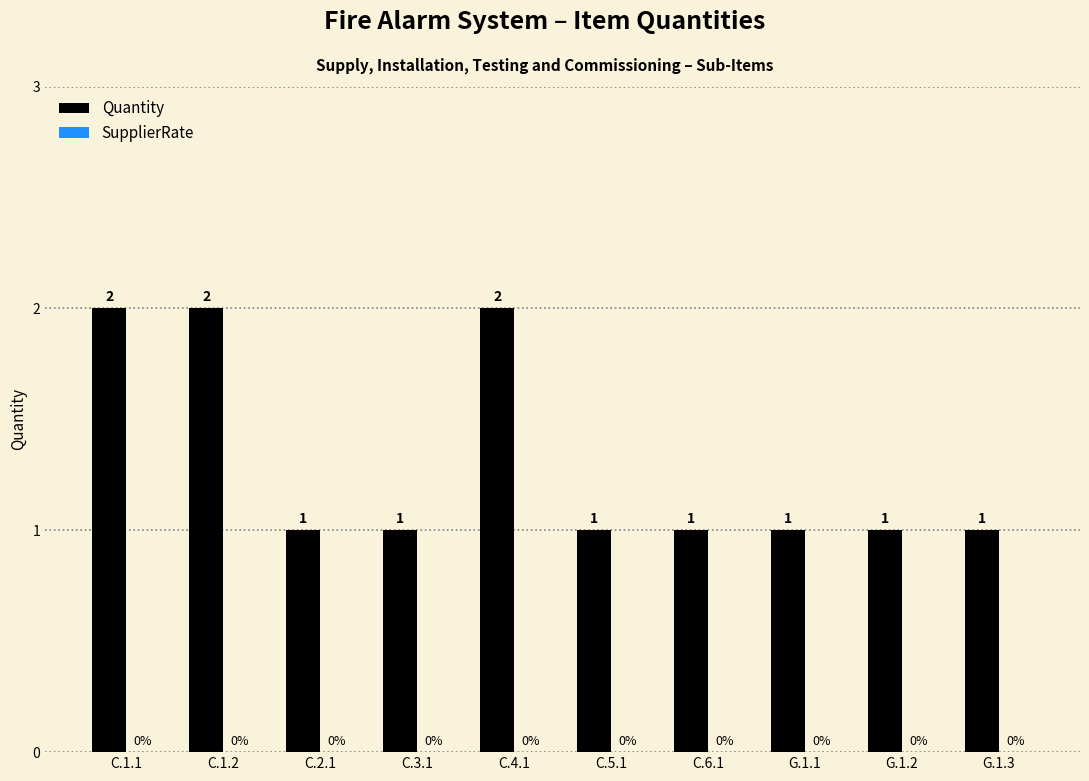

Reading left to right, extract all data points from this chart.

C.1.1=2	C.1.2=2	C.2.1=1	C.3.1=1	C.4.1=2	C.5.1=1	C.6.1=1	G.1.1=1	G.1.2=1	G.1.3=1